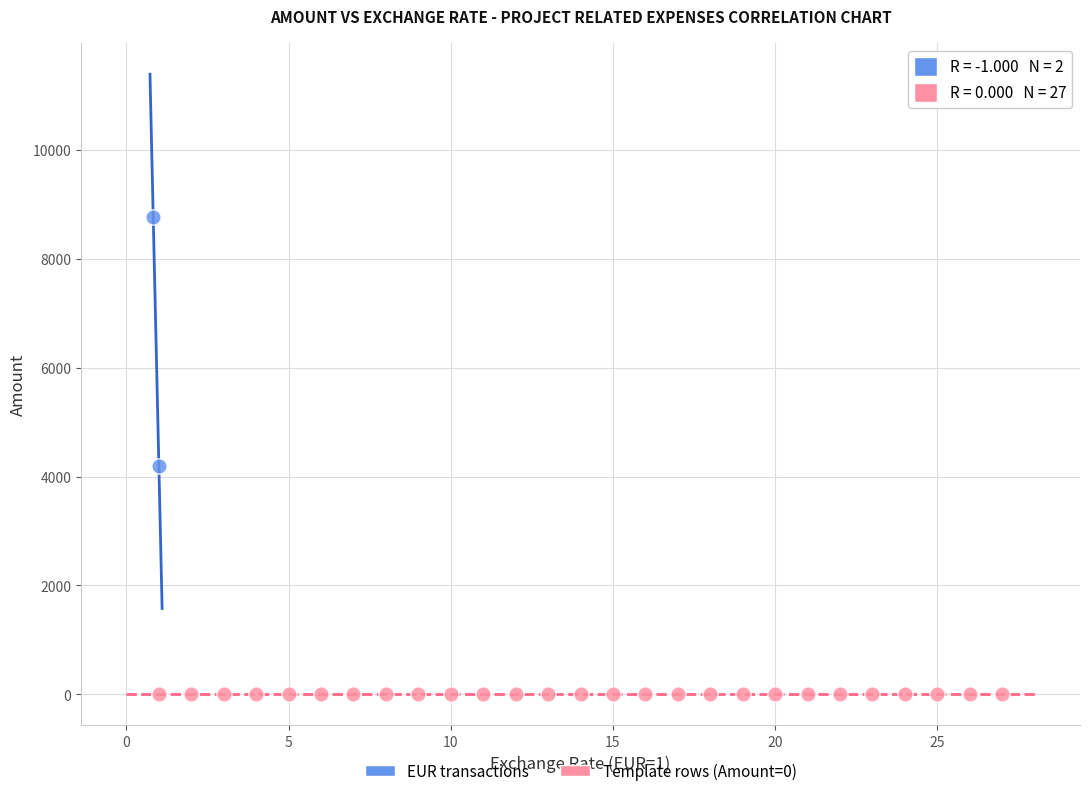

What are all the series names shown in the legend?

EUR transactions, Template rows (Amount=0)